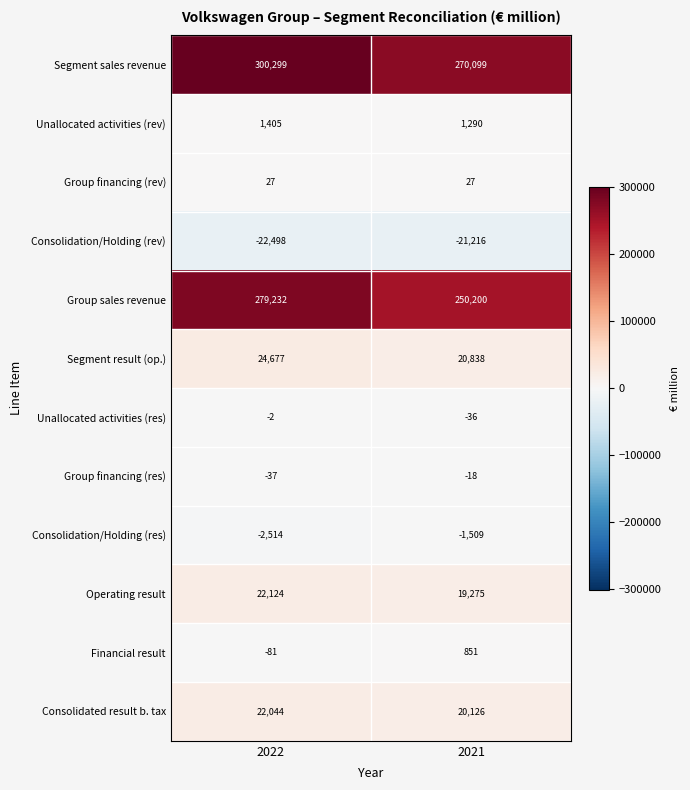

Rank the series at 2021 from lowest to highest value.

Consolidation/Holding (rev), Consolidation/Holding (res), Unallocated activities (res), Group financing (res), Group financing (rev), Financial result, Unallocated activities (rev), Operating result, Consolidated result b. tax, Segment result (op.), Group sales revenue, Segment sales revenue